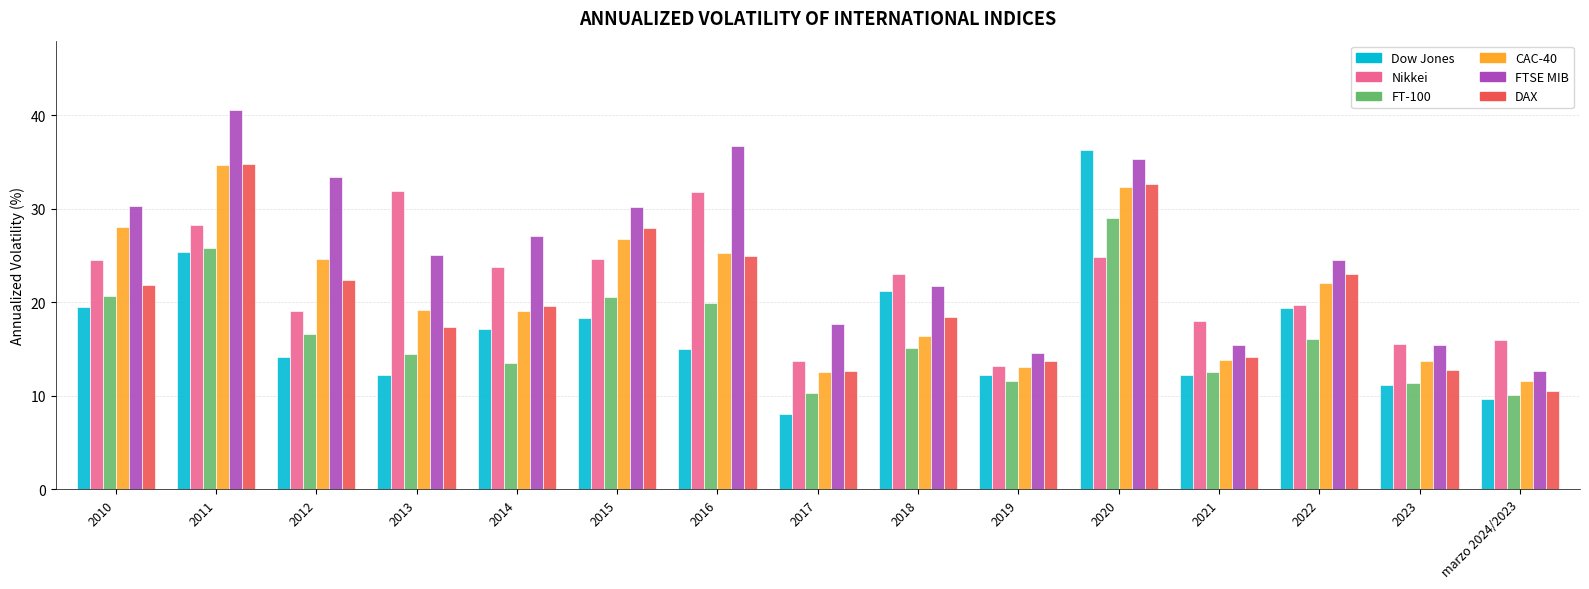

Which category has the lowest value across all series?

2017